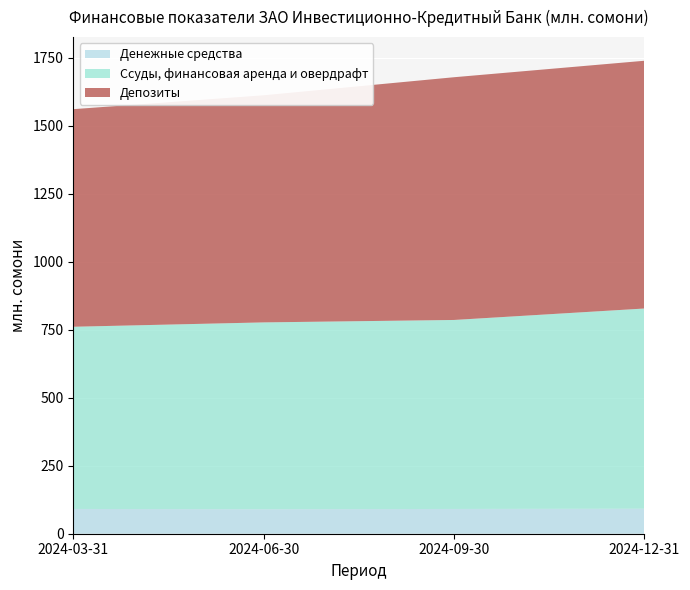

Reading left to right, list all the values displayed in this chart.

Денежные средства: 2024-03-31=91.1	2024-06-30=90.2	2024-09-30=91.1	2024-12-31=91.9
Ссуды, финансовая аренда и овердрафт: 2024-03-31=670.0	2024-06-30=686.9	2024-09-30=695.0	2024-12-31=736.2
Депозиты: 2024-03-31=800.1	2024-06-30=835.3	2024-09-30=892.6	2024-12-31=911.1